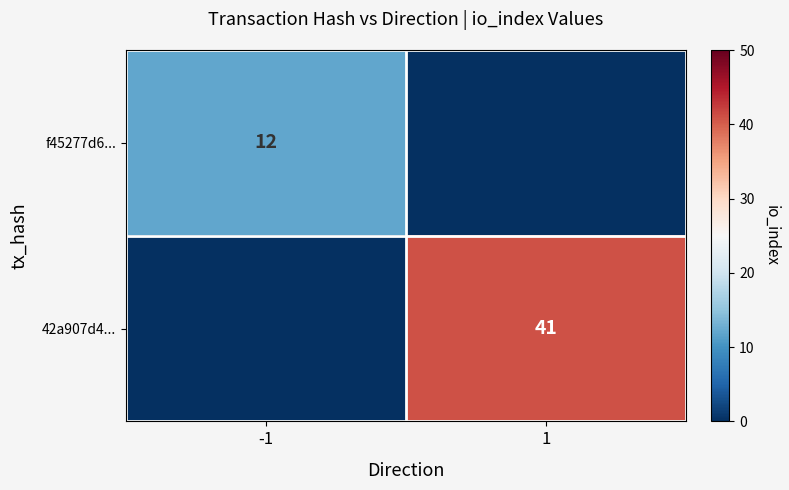

True or false: f45277d6... has a value of 12 at -1.

True